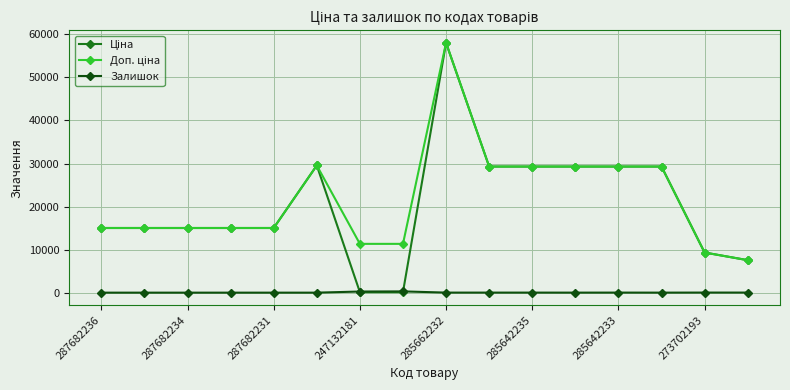

What is the maximum value shown in the chart?

58037.0